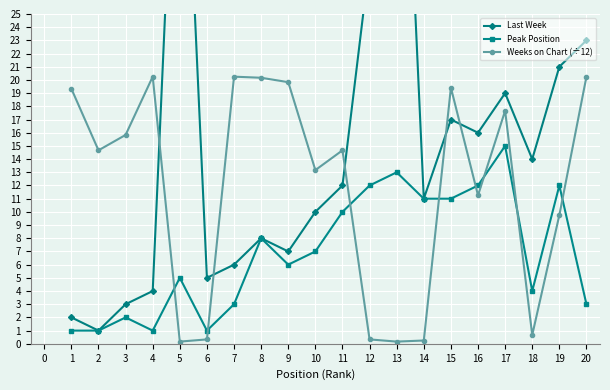

What is the highest value of the Peak Position series?

15.0